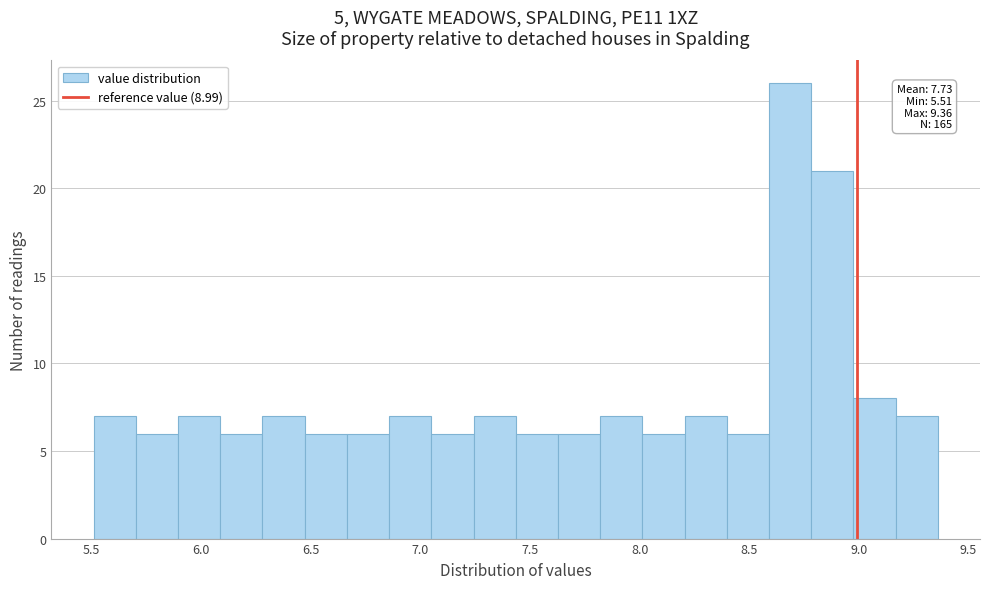

Around what value on the x-axis is the tallest bar? Give the approximate position of its centre, as read against the axis.

8.70